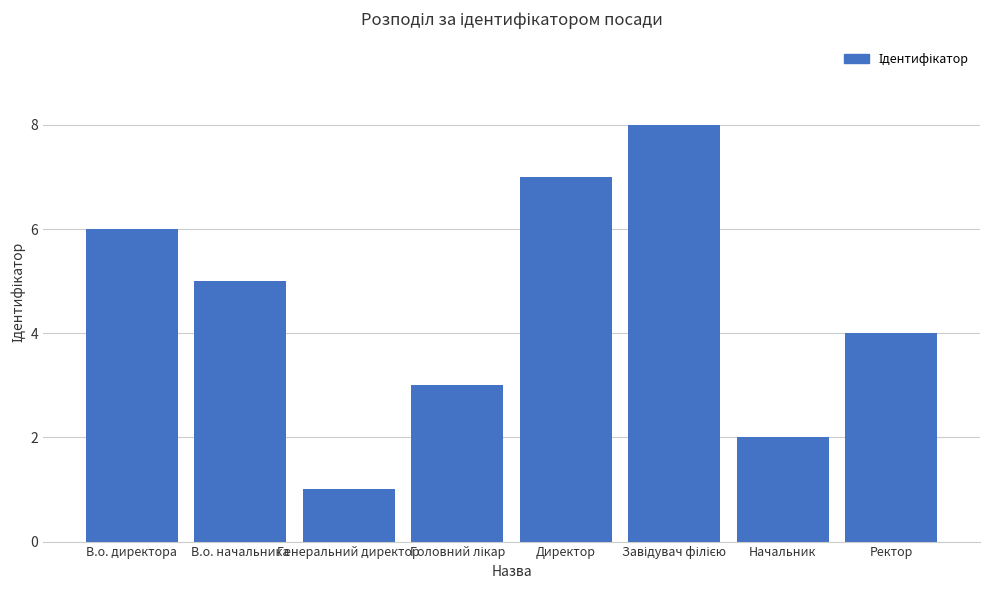

How many distinct data groups are displayed?

1